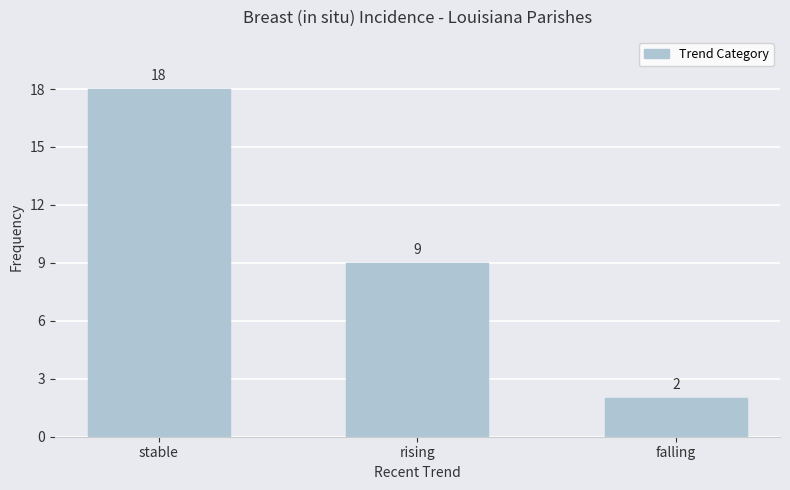

What is the greatest value displayed?

18